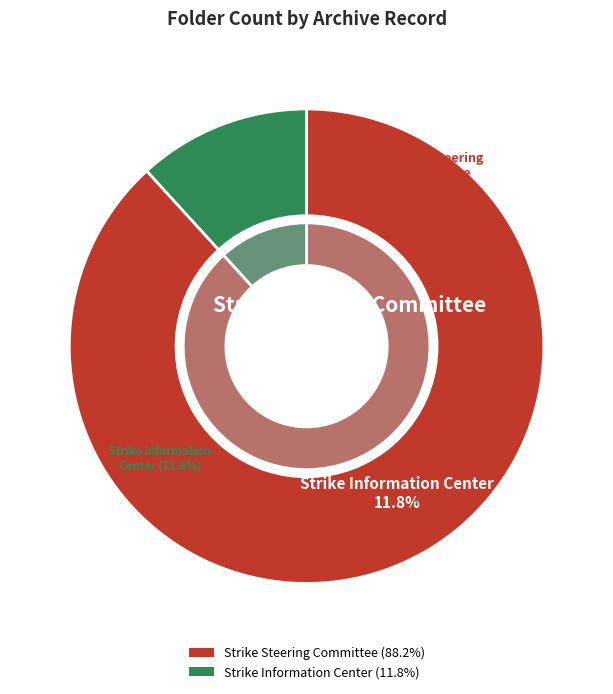

Which slice is the largest?

Strike Steering Committee